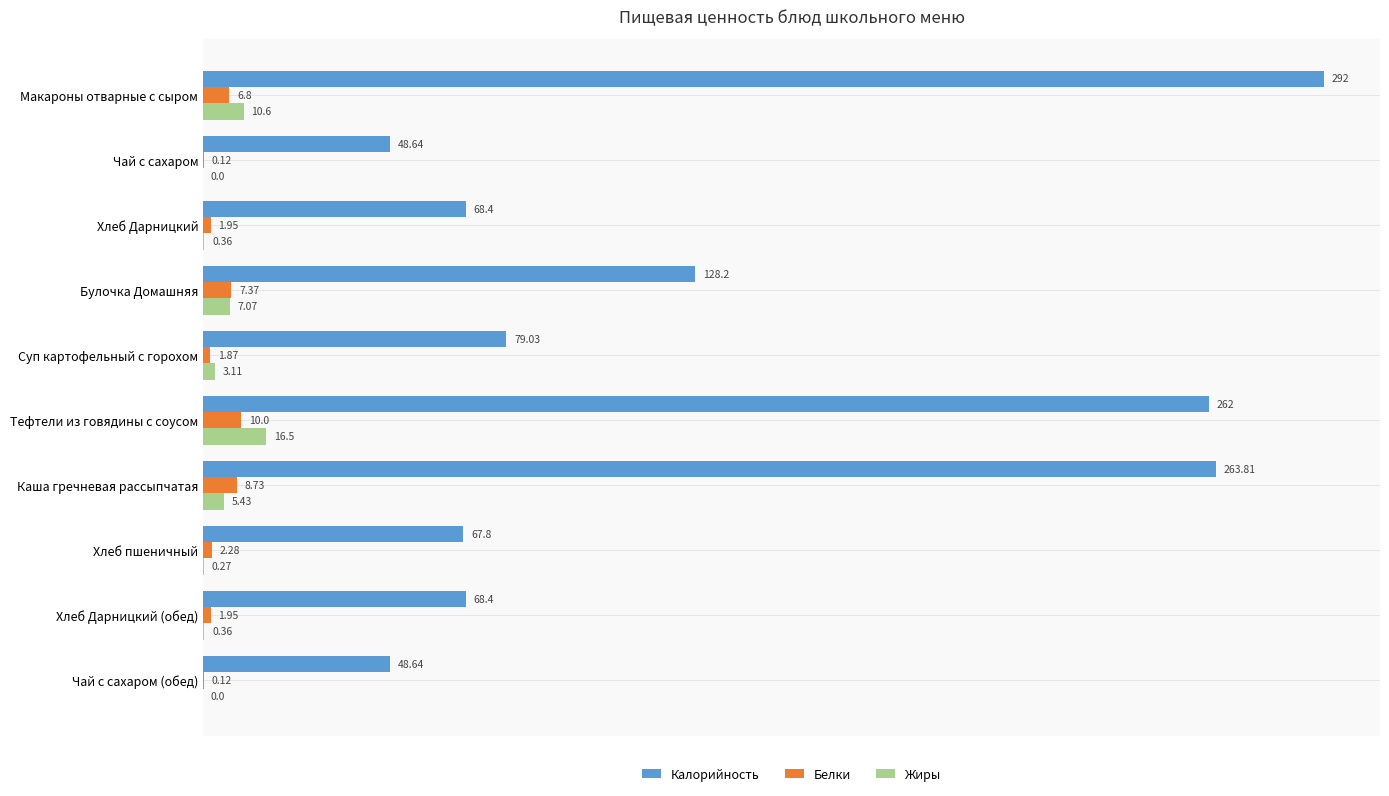

Which series changed the most between Хлеб пшеничный and Хлеб Дарницкий (обед)?

Калорийность